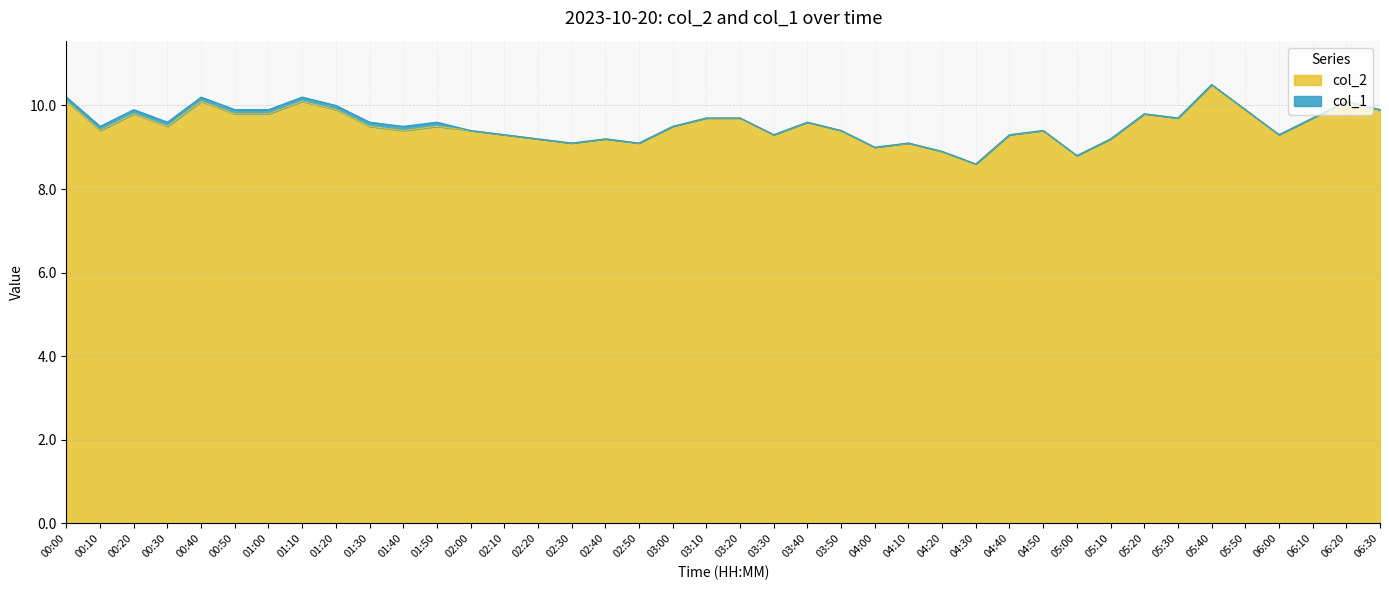

What is the greatest value displayed?

10.5